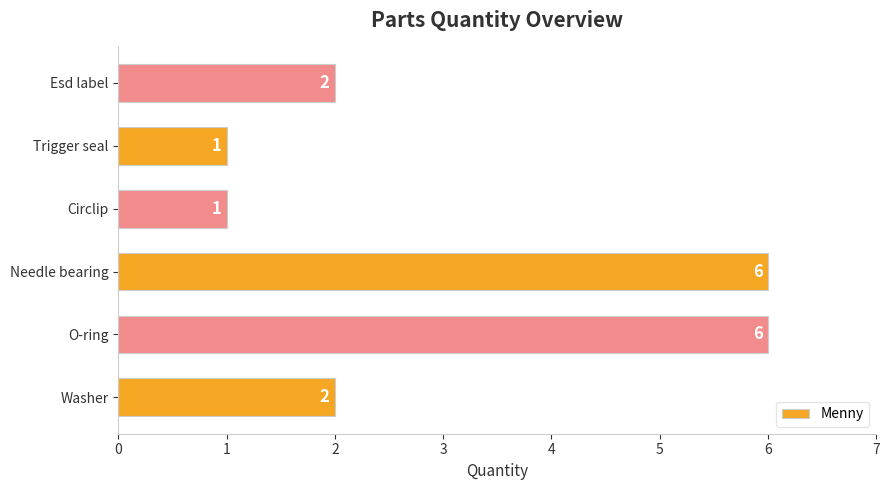

What is the smallest value displayed?

1